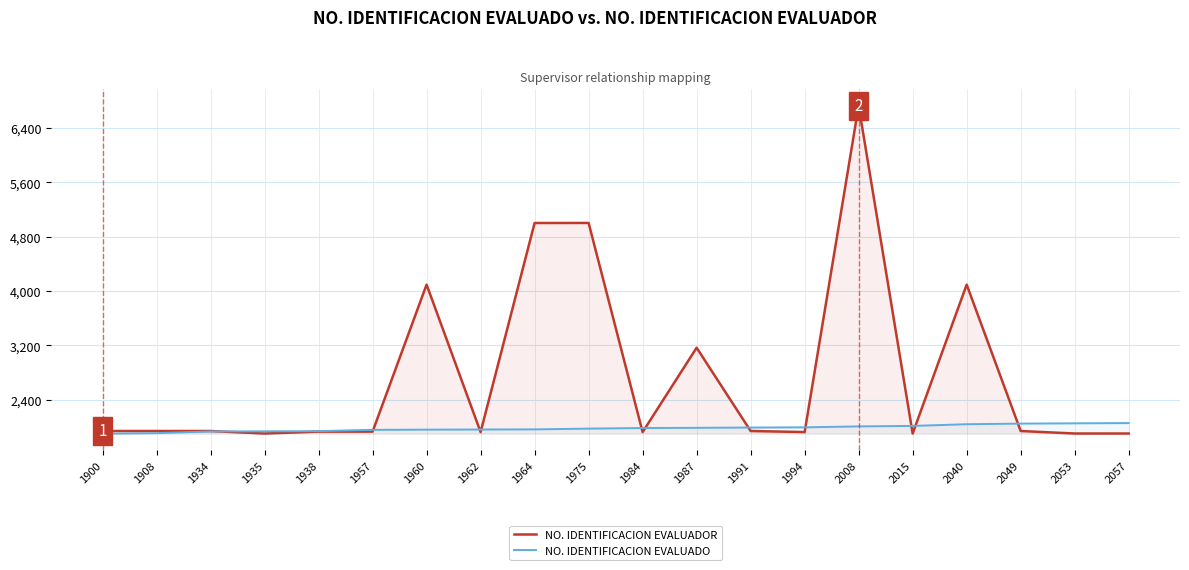

After their last crossing, which series has the higher values: NO. IDENTIFICACION EVALUADOR or NO. IDENTIFICACION EVALUADO?

NO. IDENTIFICACION EVALUADO